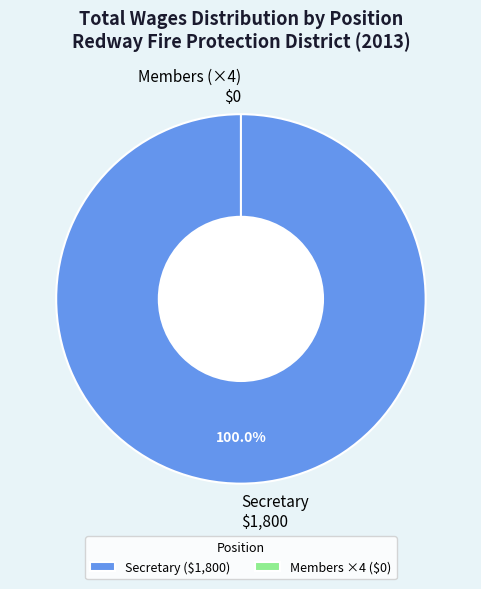

Is the sum of Member and Member greater than half?

No